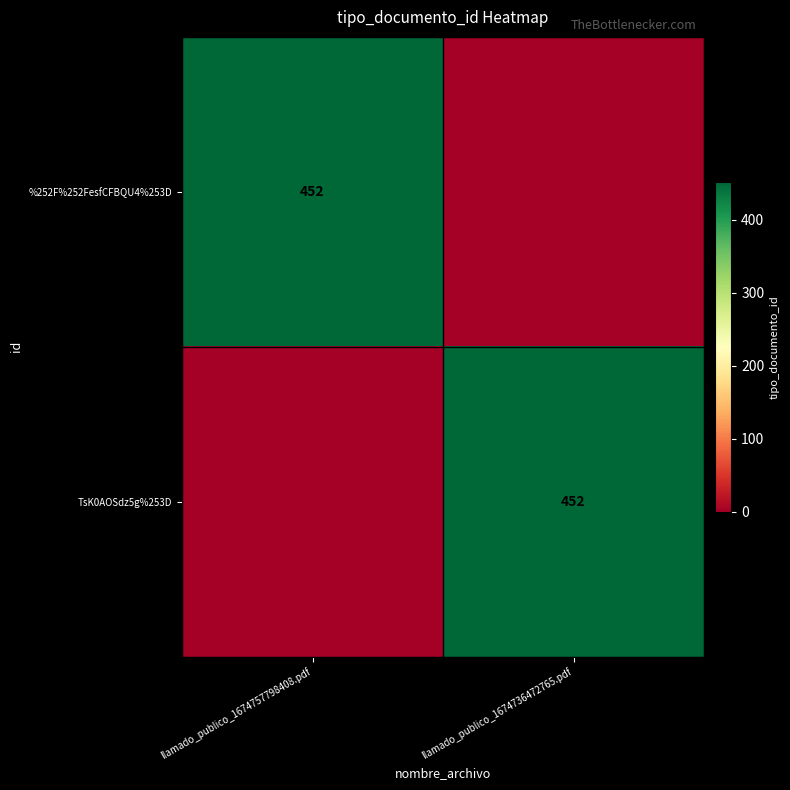

The value of %252F%252FesfCFBQU4%253D at llamado_publico_1674757798408.pdf is 452. True or false?

True